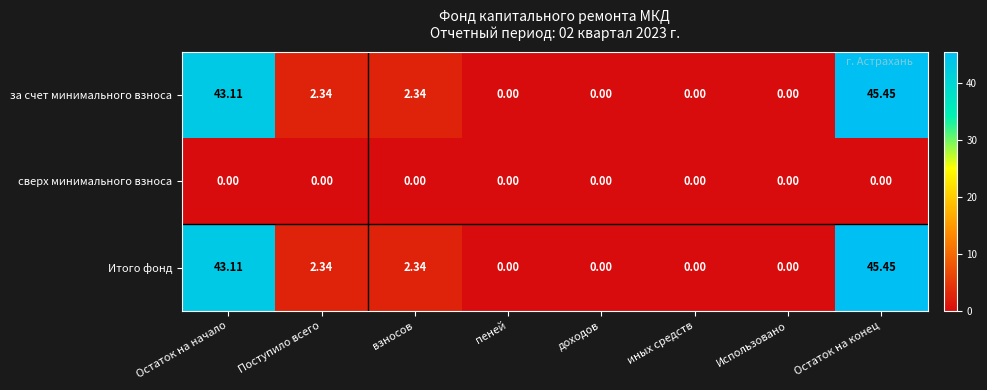

Where does the Итого фонд series first go above 2?

Остаток на начало